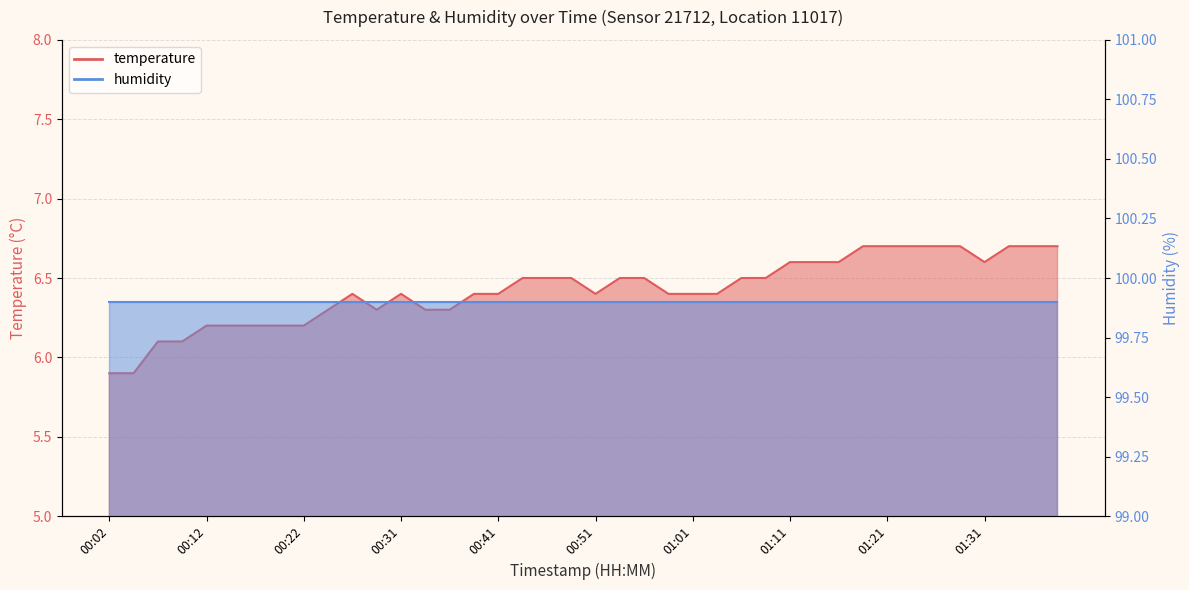

How many values are between 6 and 7?

38